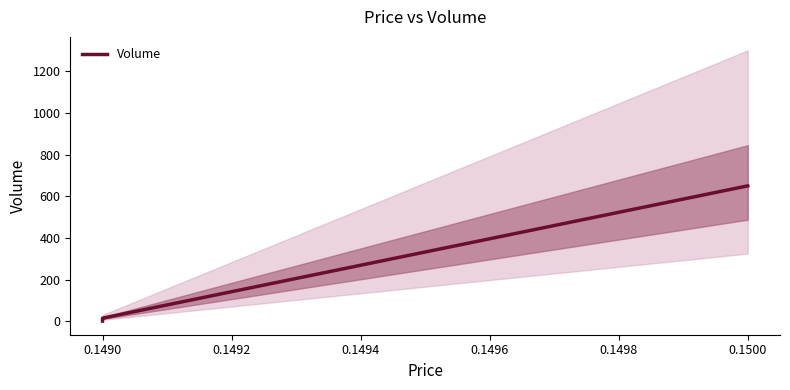

Approximately how many times larger is the value at 0.1500 compared to 0.1490?

65.0